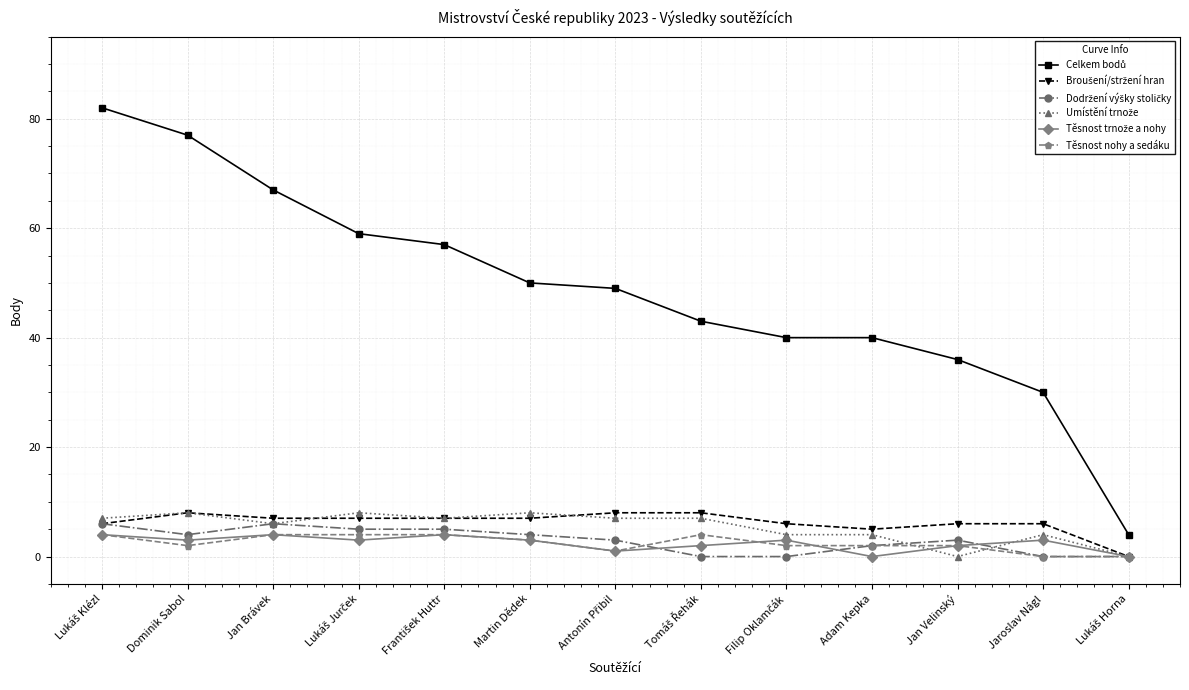

What position from the right is Jan Brávek?

11